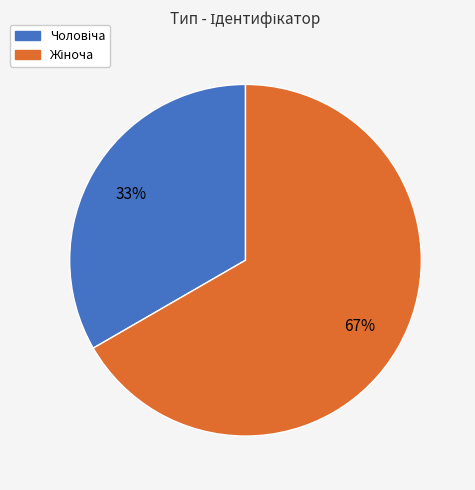

Is there any slice that represents more than half of the pie?

Yes